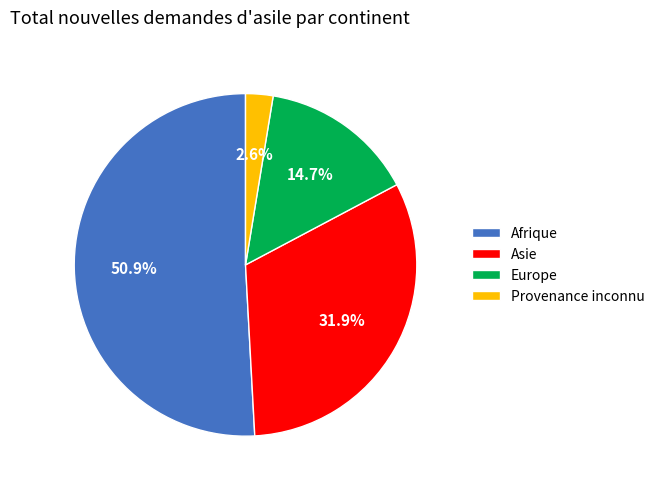

Is it true that Asie is 46% of the pie?

False